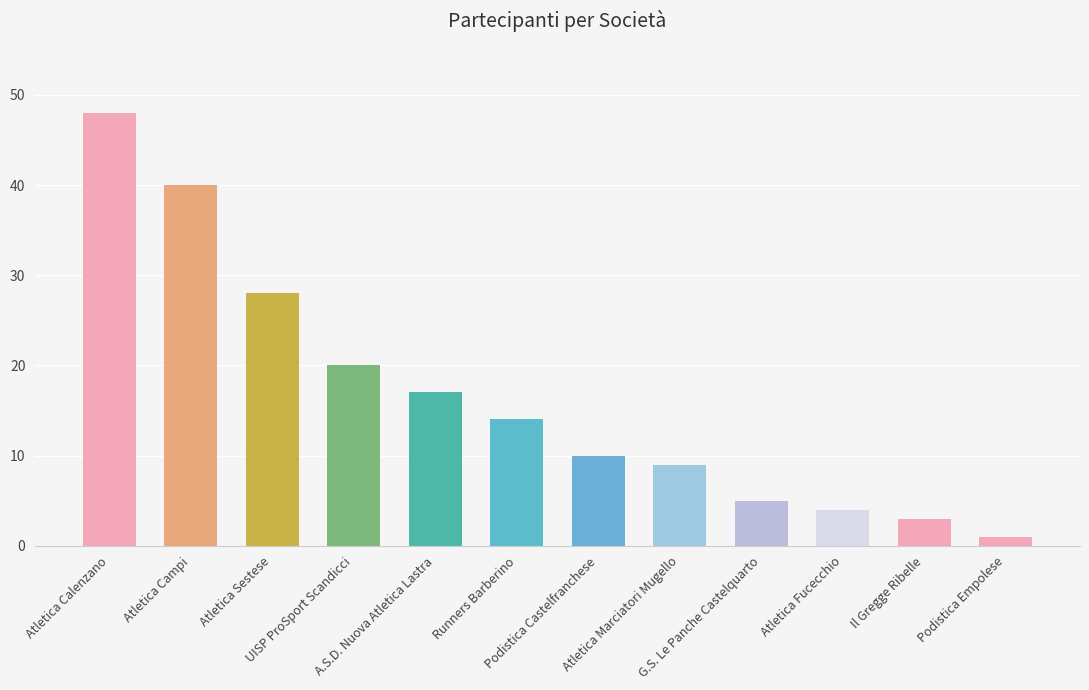

Rank the categories by value from highest to lowest.

Atletica Calenzano, Atletica Campi, Atletica Sestese, UISP ProSport Scandicci, A.S.D. Nuova Atletica Lastra, Runners Barberino, Podistica Castelfranchese, Atletica Marciatori Mugello, G.S. Le Panche Castelquarto, Atletica Fucecchio, Il Gregge Ribelle, Podistica Empolese